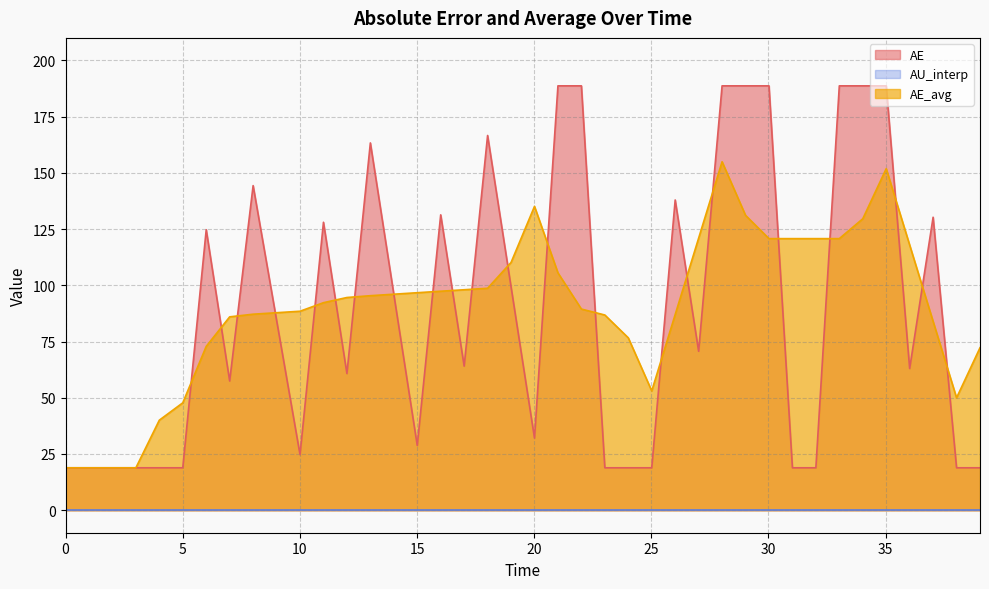

Where is AE_avg nearest to the value 86?

7.0048644892286305